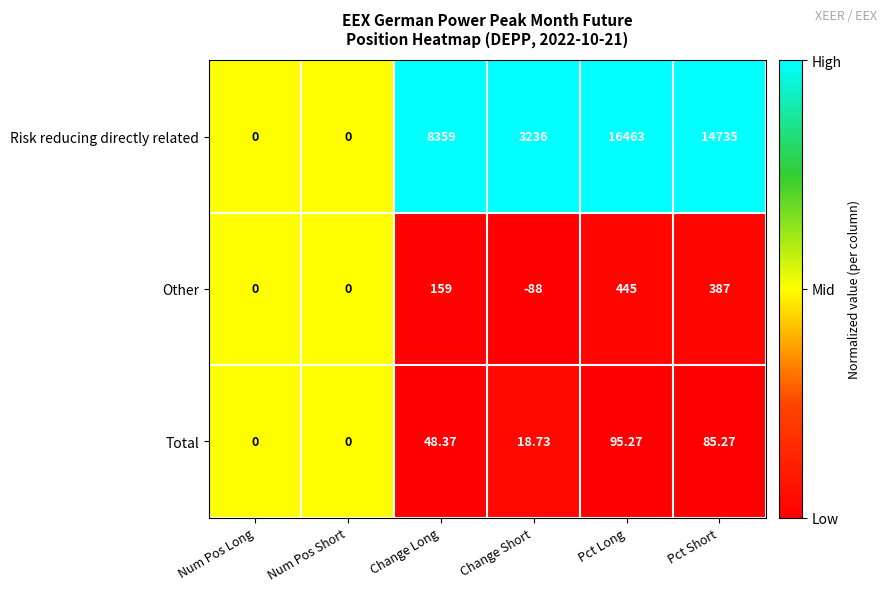

At which label does Total reach its peak?

Pct Long